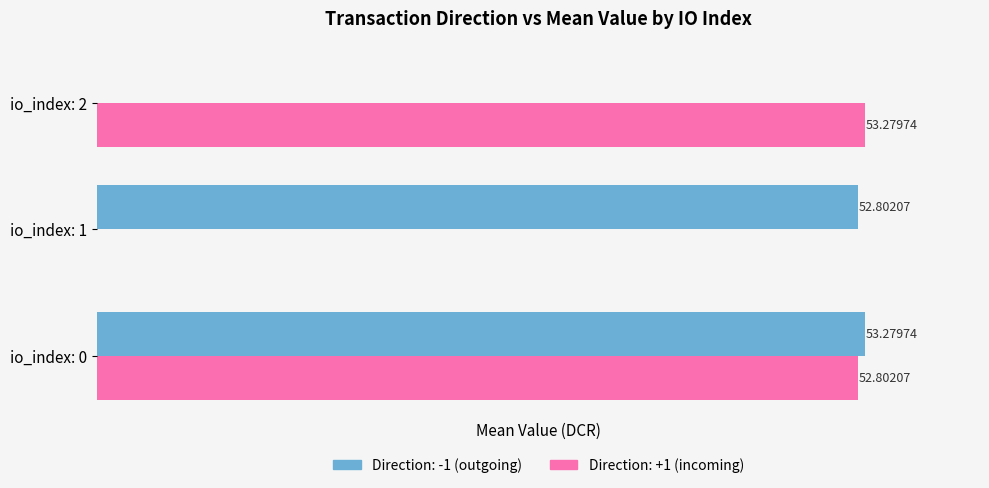

At which category is the sum across all series the highest?

io_index: 0